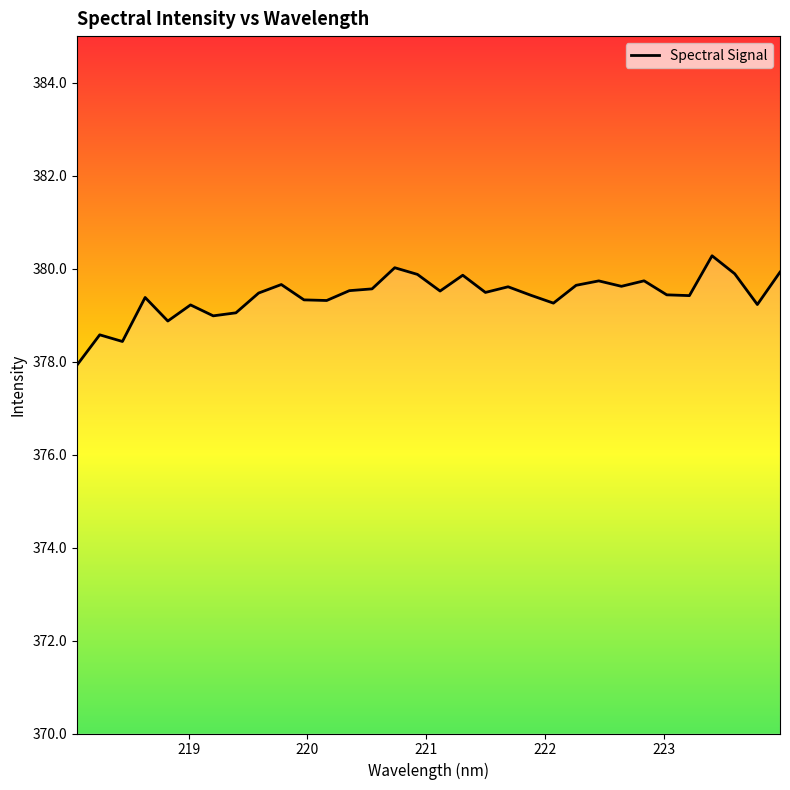

What is the minimum value shown in the chart?

377.9